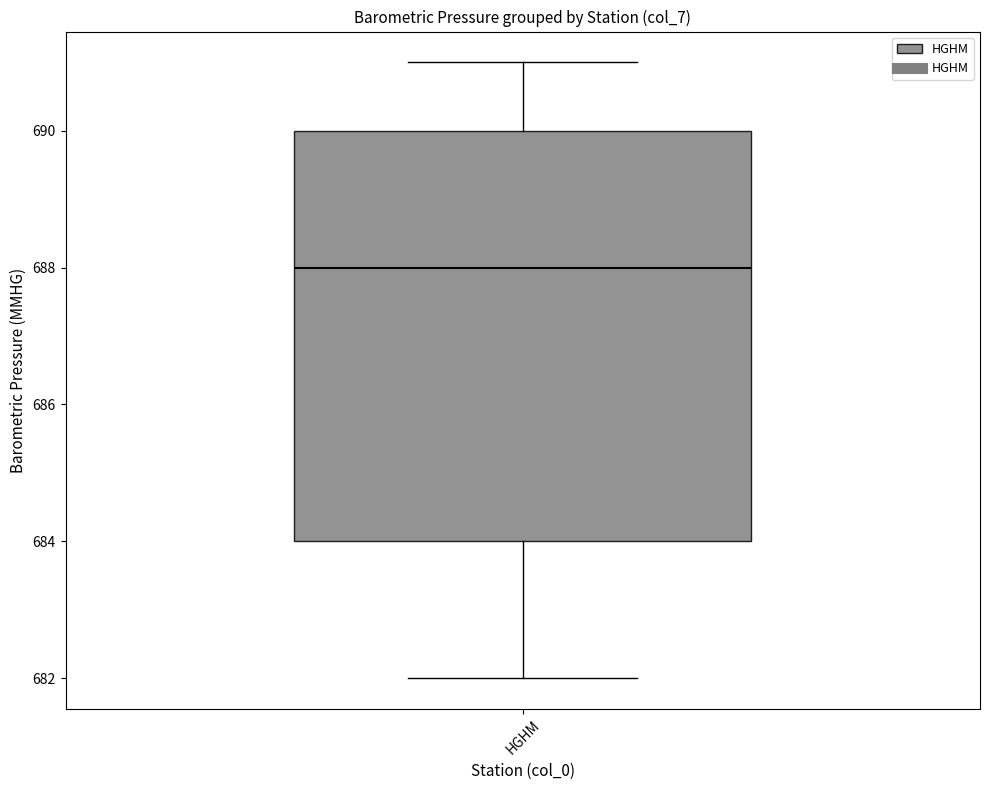

Transcribe this box plot: give where the median line is, the range the box spans, and where the two whiskers end, as read against the y-axis. The values are not printed on the chart, so give them approximately, as read against the axis.

median 688, box 684 to 690, whiskers 682 to 691